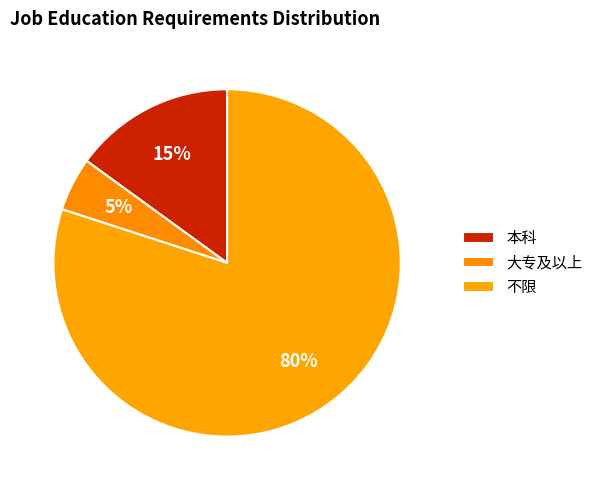

Is it true that 大专及以上 is 5% of the pie?

True